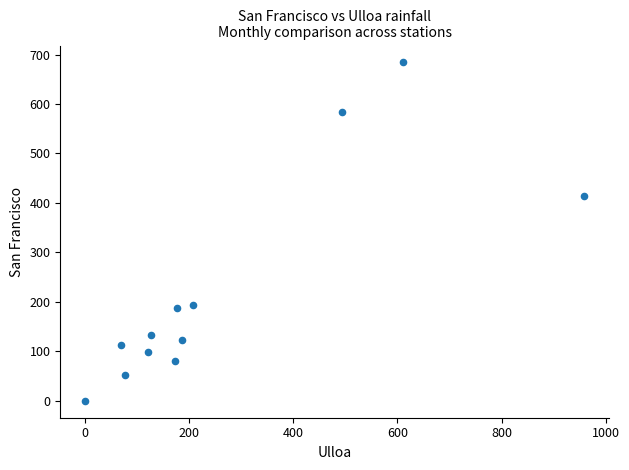

What Y value in the scatter plot is closest to 342?

415